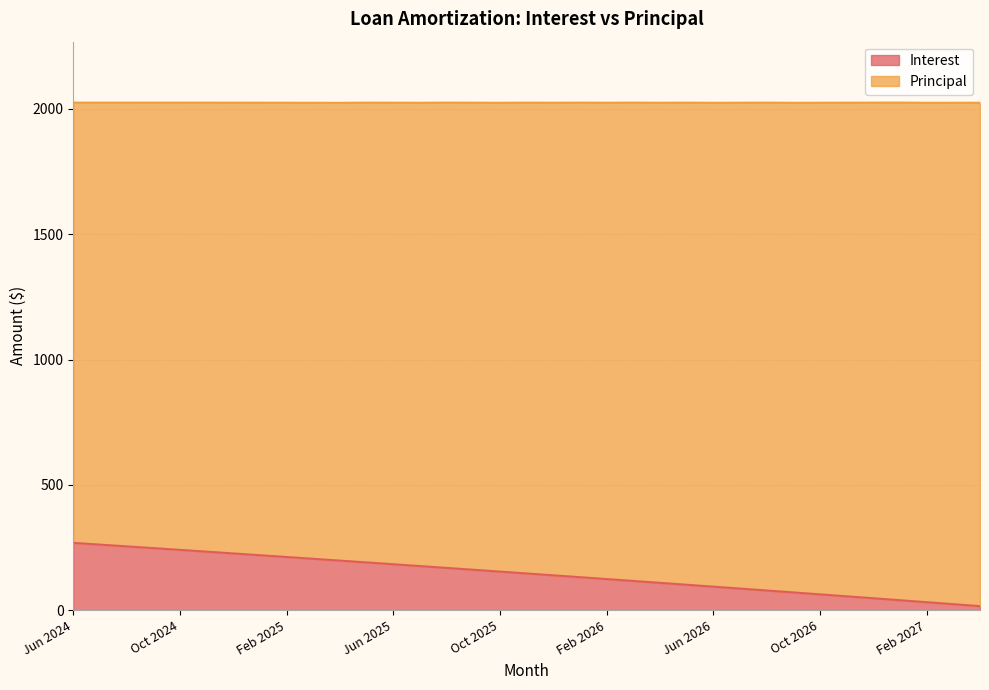

Is it true that the value at Oct 2025 is 153.8?

True